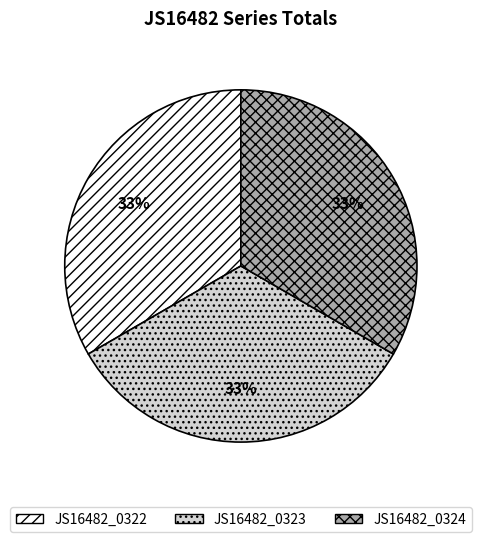

To the nearest percent, what percentage of the pie is JS16482_0322?

33%